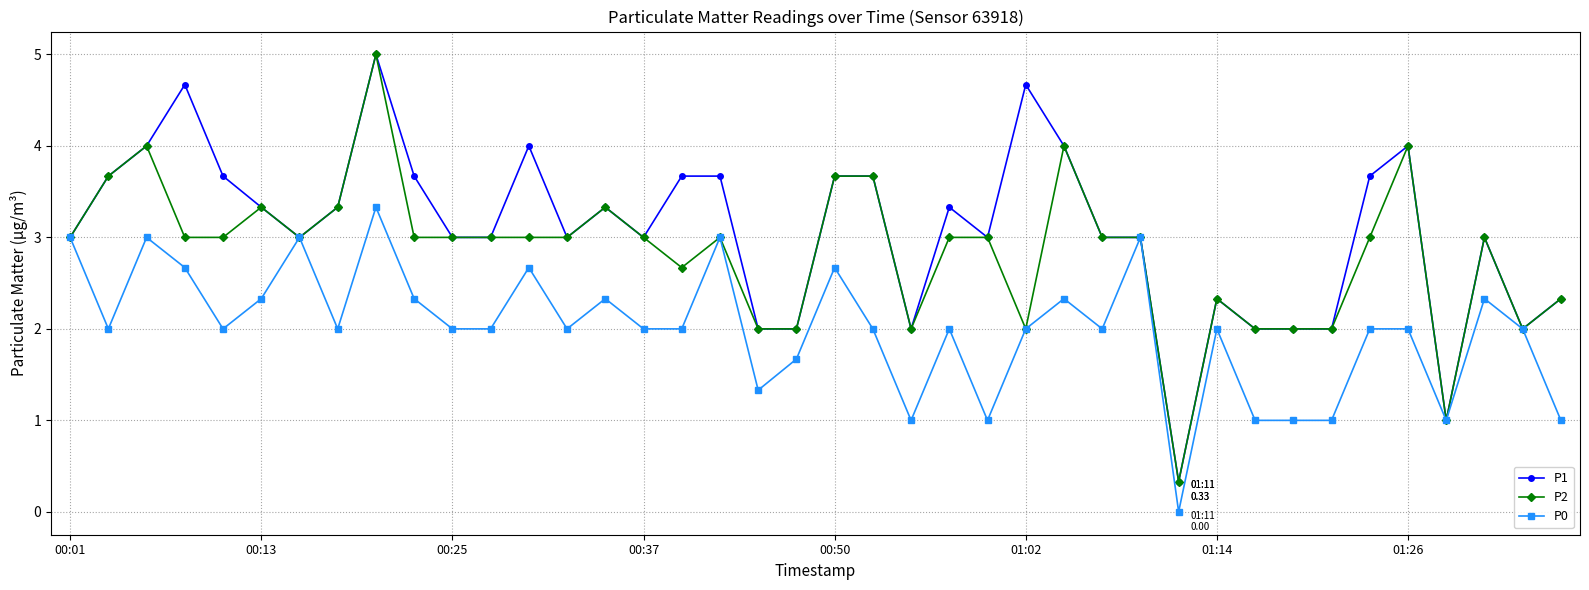

List the series in order of their overall mean, highest first.

P1, P2, P0